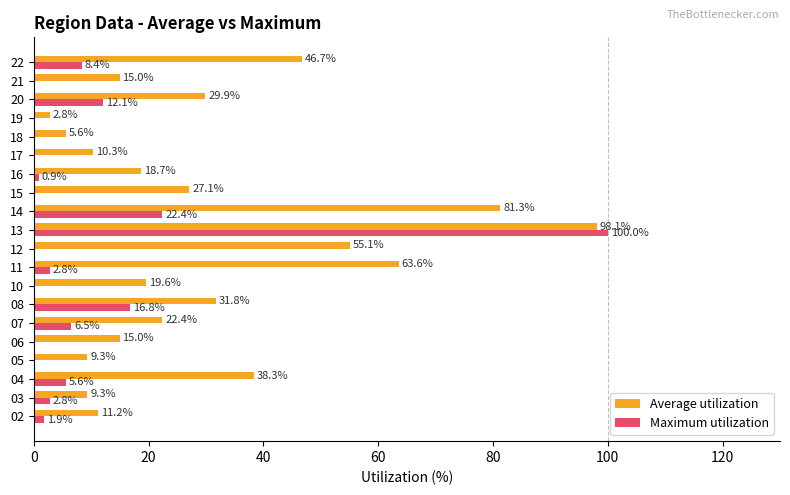

True or false: Maximum utilization has a value of 22.4 at 14.

True